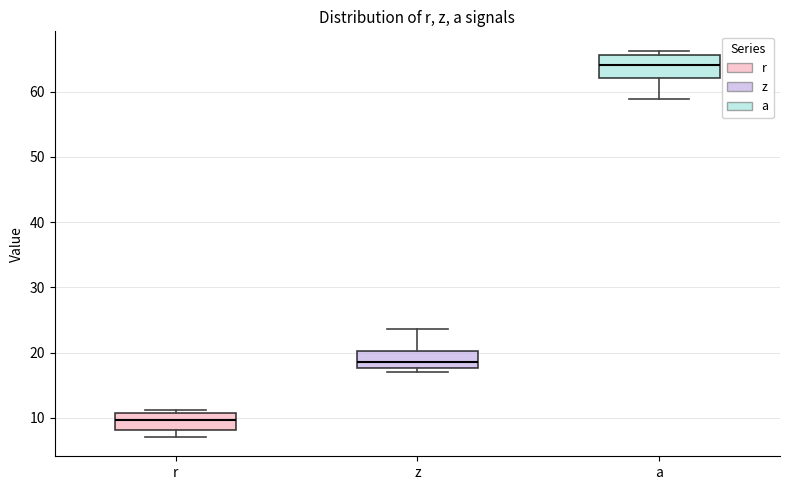

Which box is the tallest, from its lower edge to its upper edge?

a